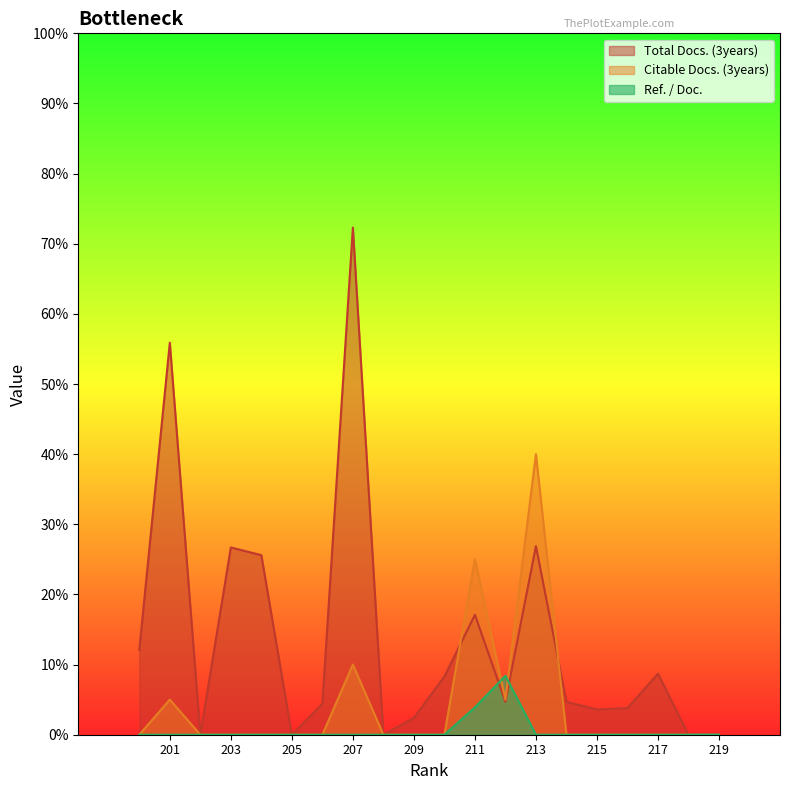

Which series has the largest total across all categories?

Total Docs. (3years)